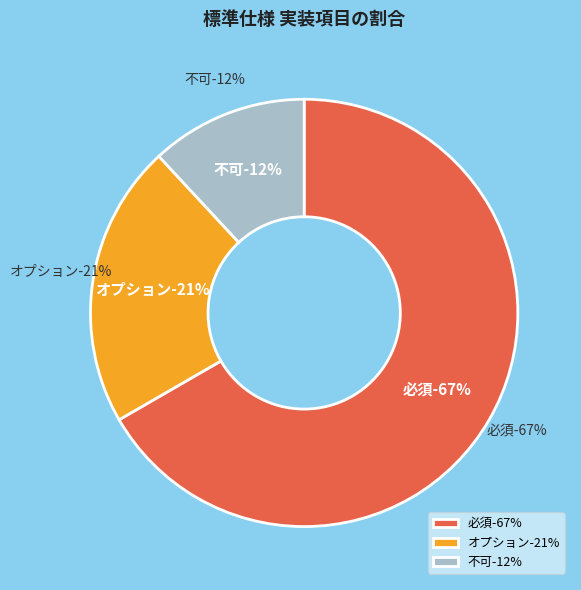

What is the largest slice in the pie chart?

必須 (●)